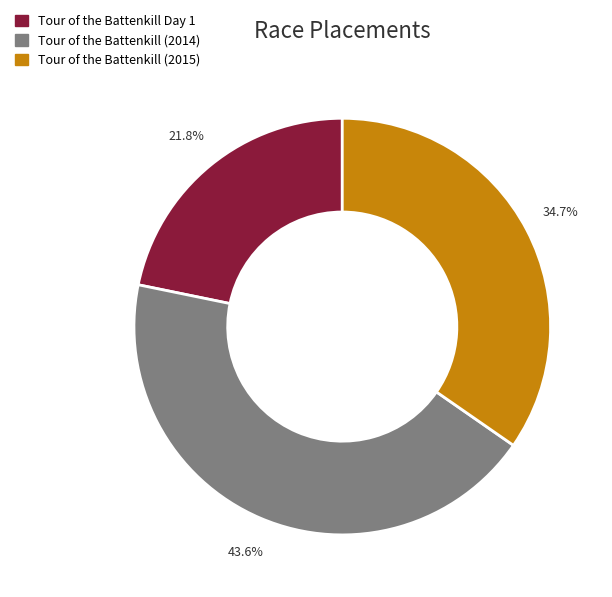

Which category has the smallest portion of the pie?

Tour of the Battenkill Day 1